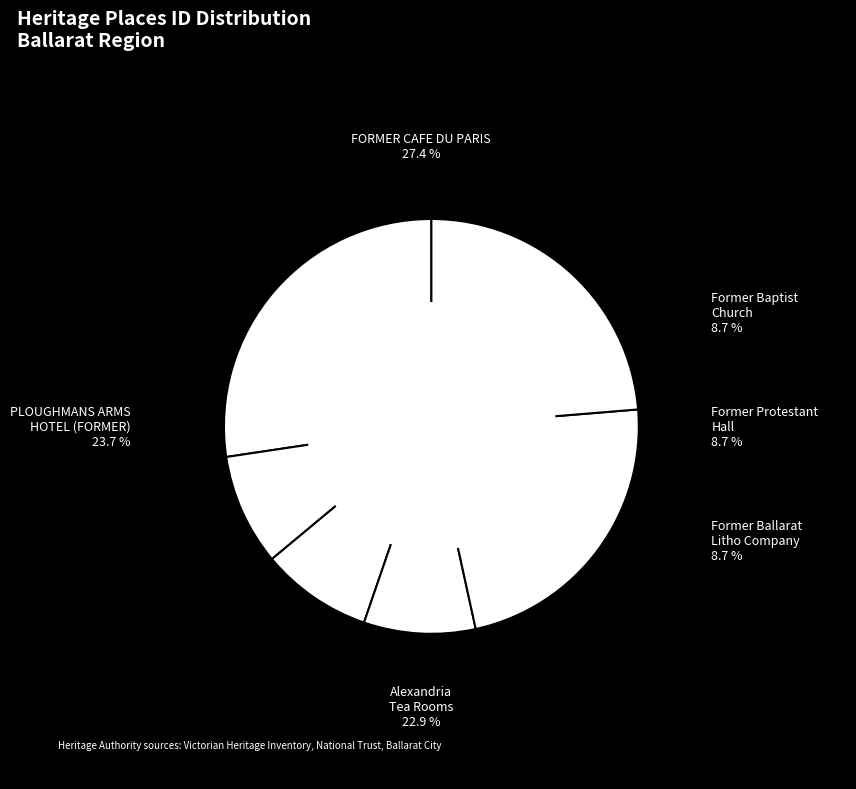

Count the number of slices in the pie.

6